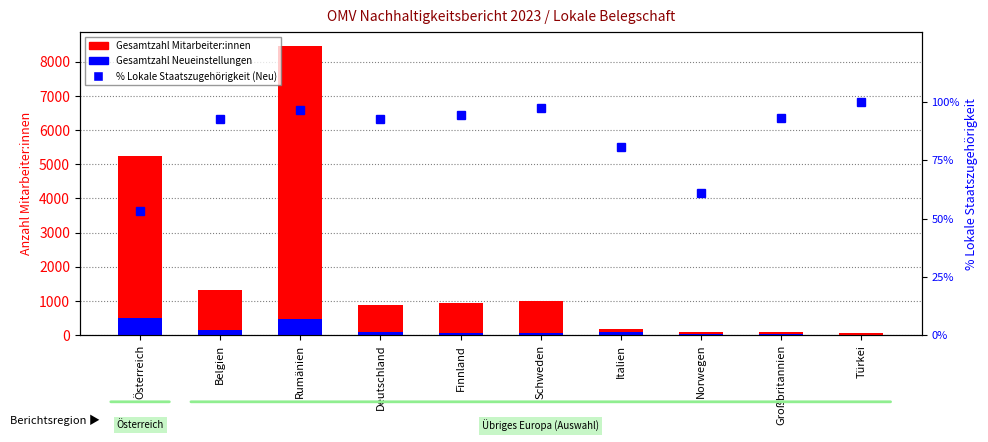

Rank the categories by Gesamtzahl Neueinstellungen value from highest to lowest.

Österreich, Rumänien, Belgien, Italien, Deutschland, Schweden, Finnland, Großbritannien, Norwegen, Türkei